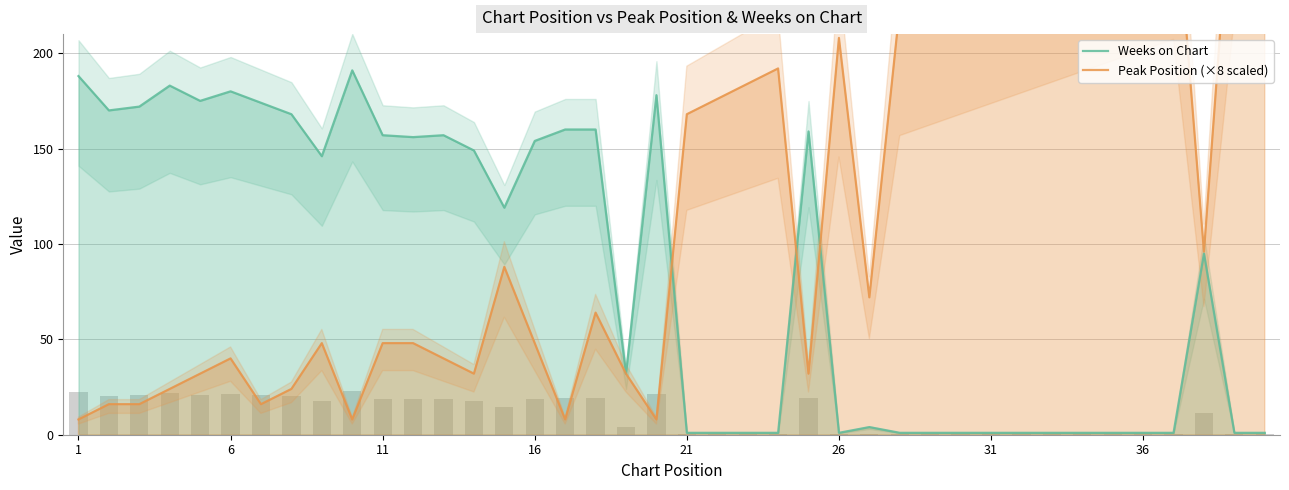

Rank the series by their average value, from highest to lowest.

Peak Position (×8 scaled), Weeks on Chart